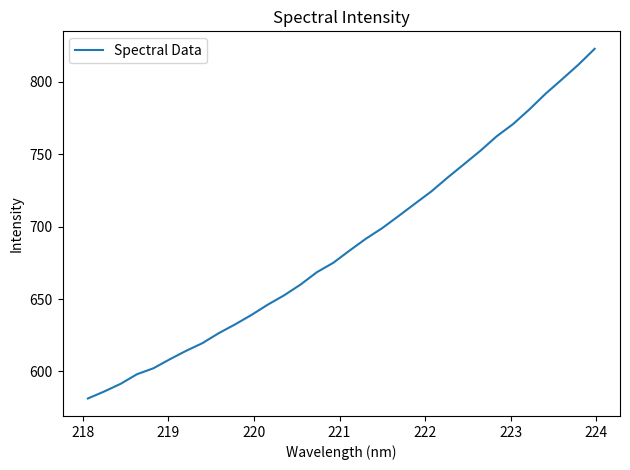

Reading left to right, what are all the values shown in this chart?

581.3	586.2	591.5	598.1	602.2	608.4	614.2	619.6	626.4	632.5	639.0	646.2	652.6	660.0	668.6	675.0	683.5	691.7	699.0	707.4	715.9	724.3	733.9	743.1	752.4	762.4	770.8	780.9	791.8	801.7	811.8	822.8